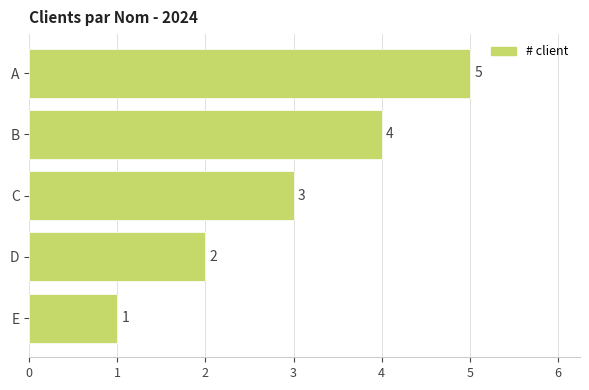

Are the bars horizontal?

Yes